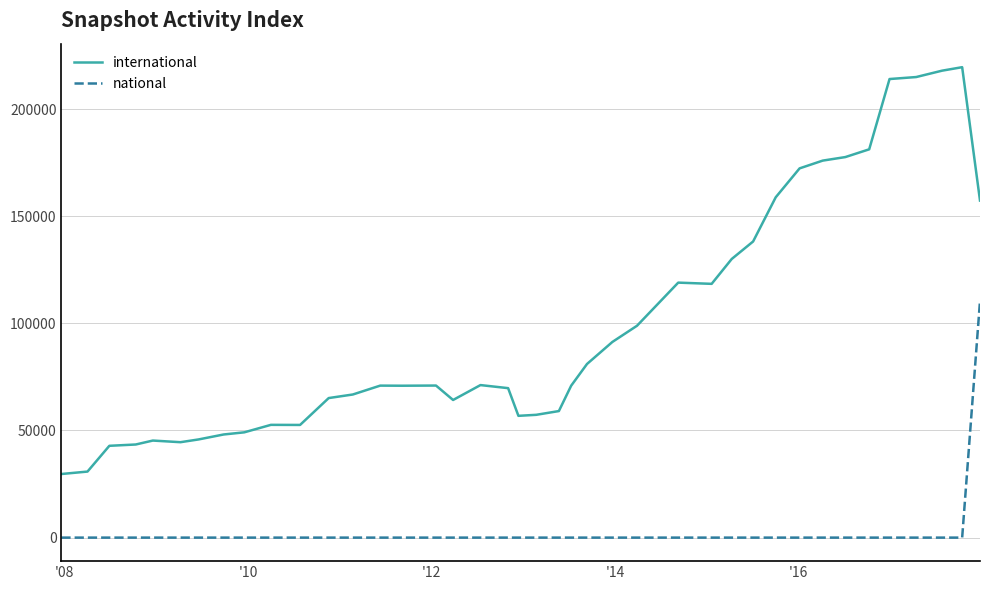

Which series has the largest range (max minus min)?

international